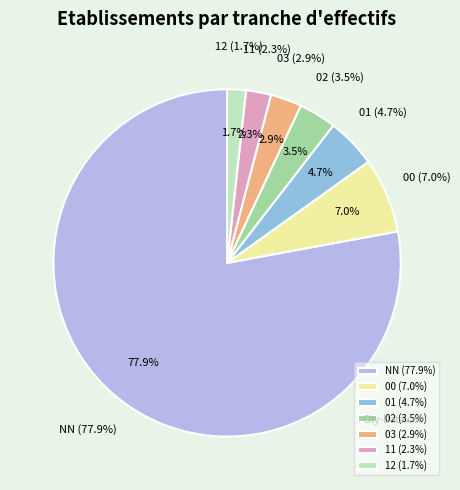

Is there any slice that represents more than half of the pie?

Yes